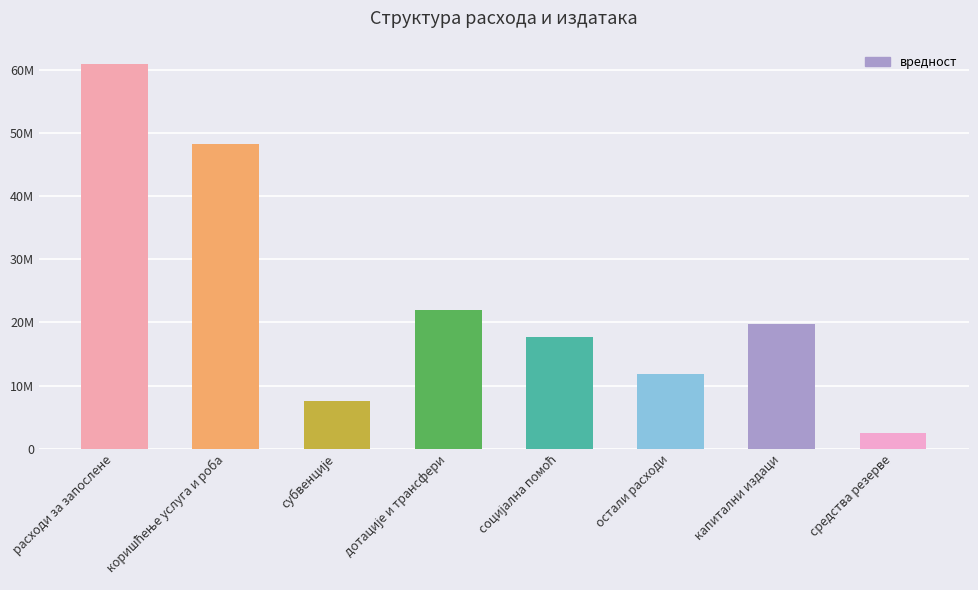

What is the change in value from субвенције to средства резерве?

-5100000